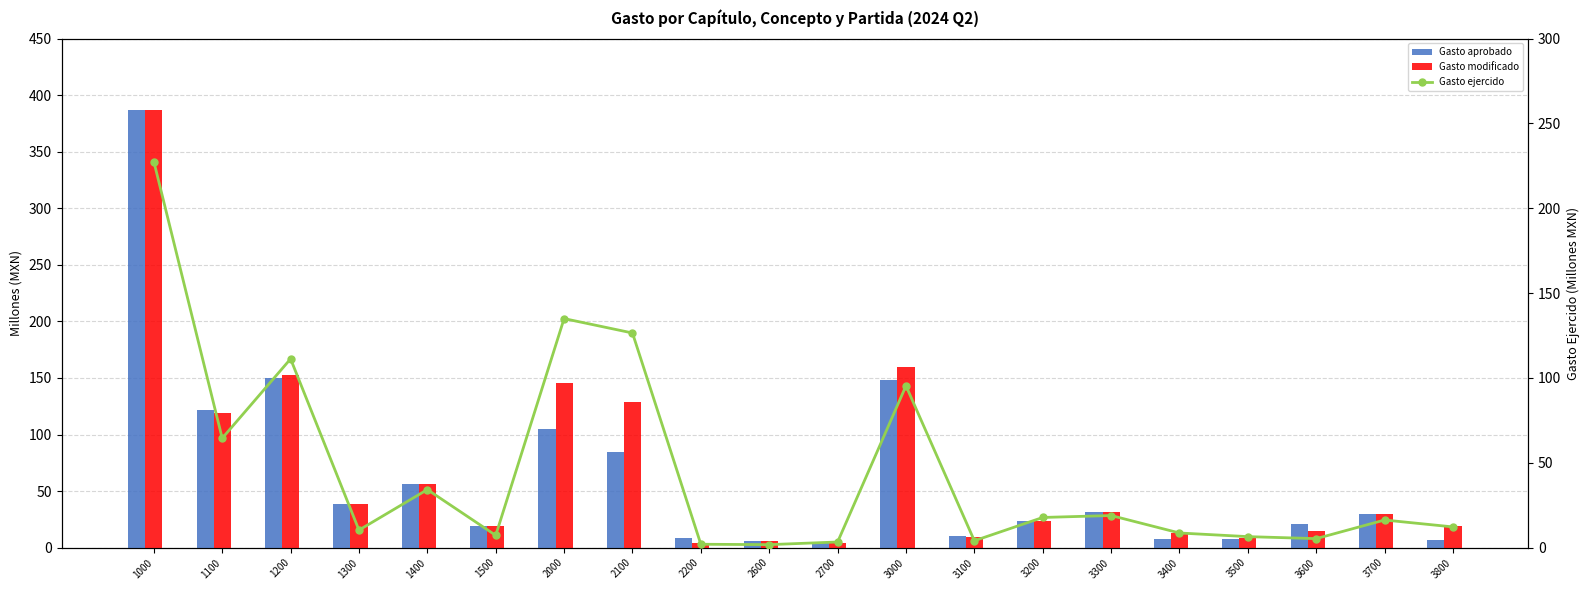

Reading right to left, extract all data points from this chart.

Gasto aprobado: 3800=7.0	3700=30.1	3600=21.0	3500=7.3	3400=7.7	3300=31.5	3200=23.7	3100=10.1	3000=147.9	2700=4.2	2600=5.6	2200=8.3	2100=84.6	2000=104.9	1500=19.3	1400=56.1	1300=38.4	1200=149.9	1100=121.9	1000=386.7
Gasto modificado: 3800=19.2	3700=30.0	3600=14.3	3500=8.3	3400=13.0	3300=31.9	3200=23.9	3100=9.6	3000=159.8	2700=4.4	2600=5.5	2200=4.5	2100=128.9	2000=145.2	1500=19.3	1400=56.1	1300=38.4	1200=152.7	1100=119.1	1000=386.7
Gasto ejercido: 3800=12.2	3700=16.3	3600=5.3	3500=6.5	3400=8.6	3300=18.9	3200=17.8	3100=4.1	3000=95.4	2700=3.3	2600=1.8	2200=2.0	2100=126.5	2000=135.0	1500=7.2	1400=34.2	1300=10.3	1200=111.3	1100=64.5	1000=227.5